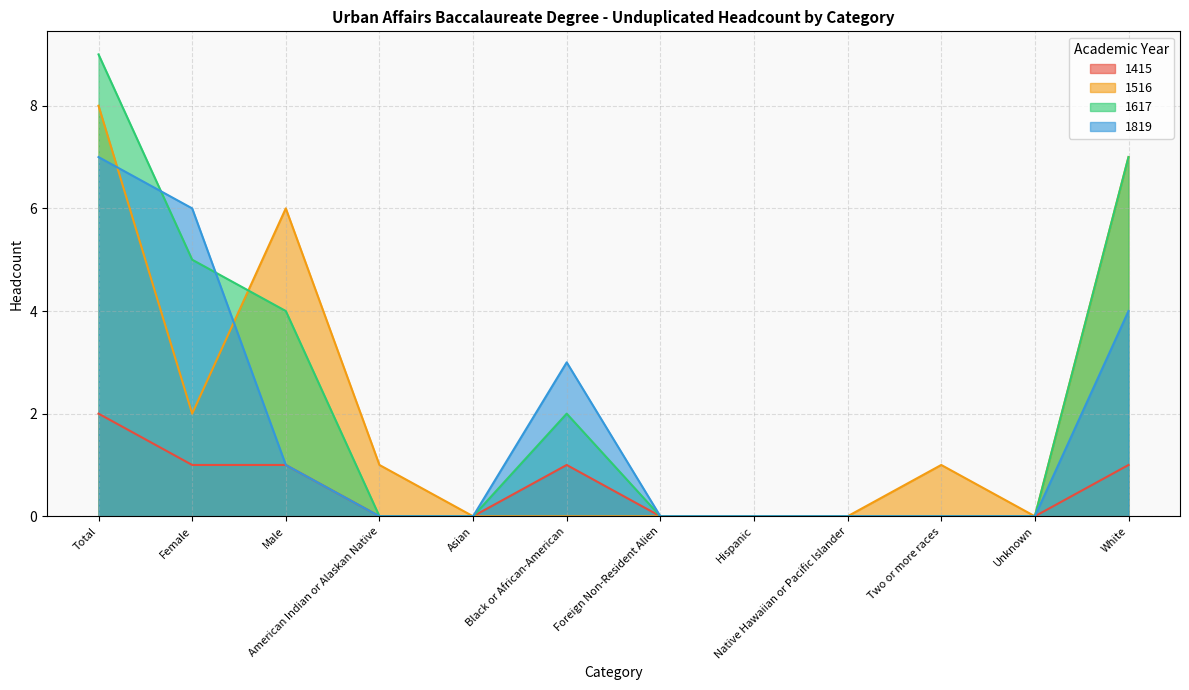

In 1415, how many points are higher than both neighbors (excluding endpoints)?

1